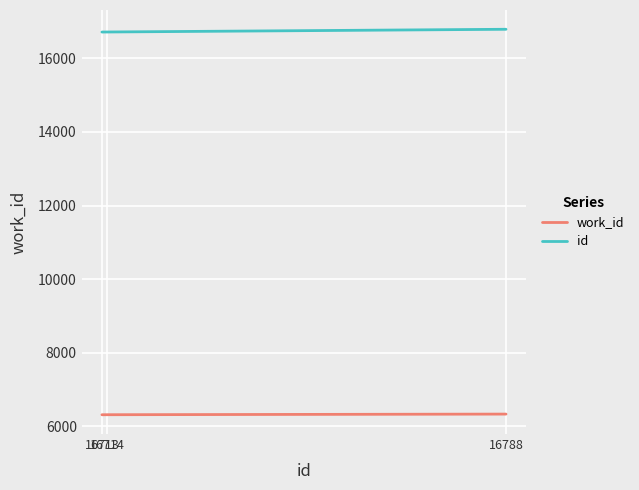

List the series in order of their overall mean, lowest first.

work_id, id